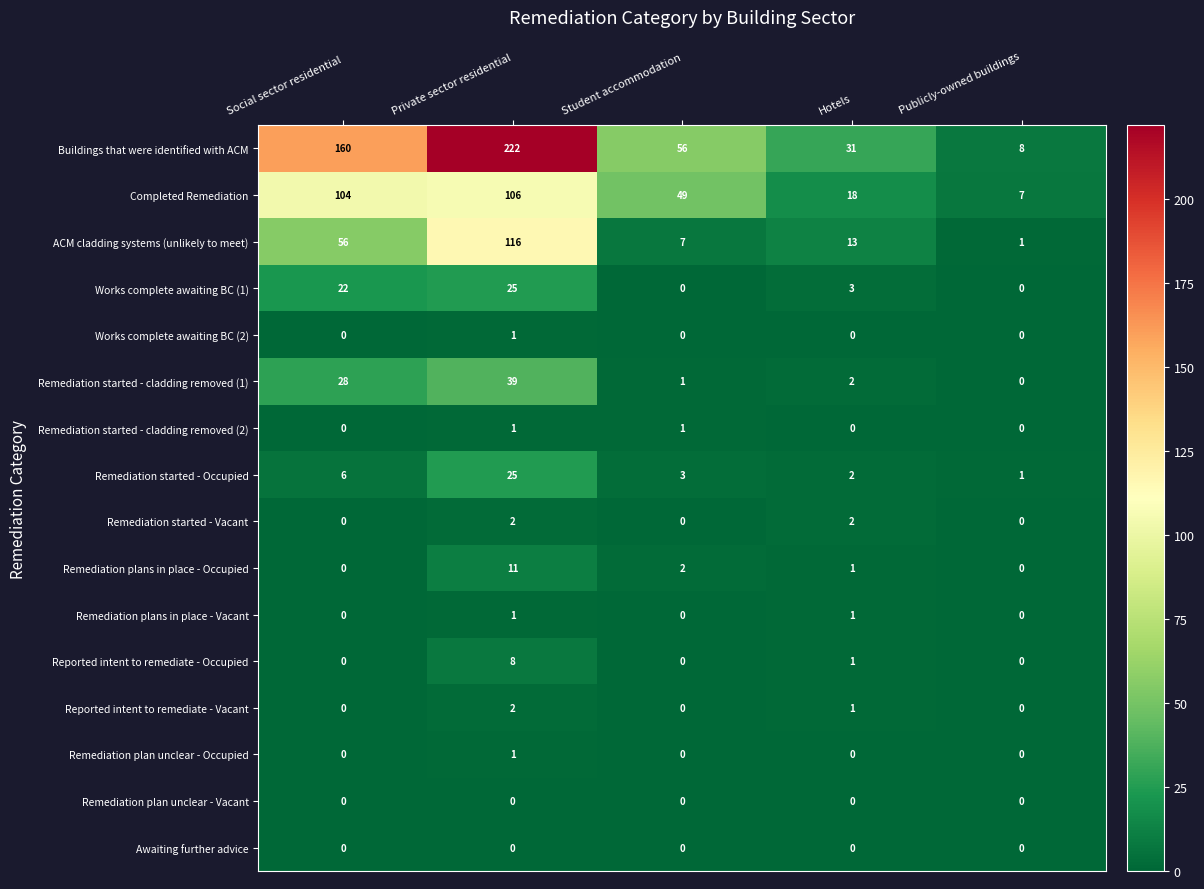

Which series has the largest total across all categories?

Buildings that were identified with ACM